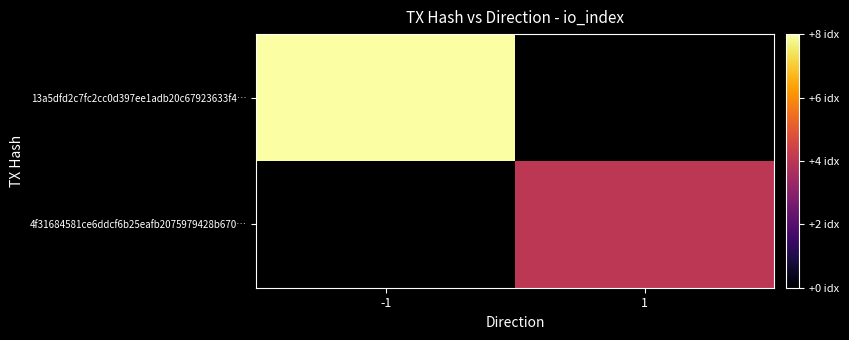

Rank the categories by 4f31684581ce6ddcf6b25eafb2075979428b670… value from highest to lowest.

-1, 1